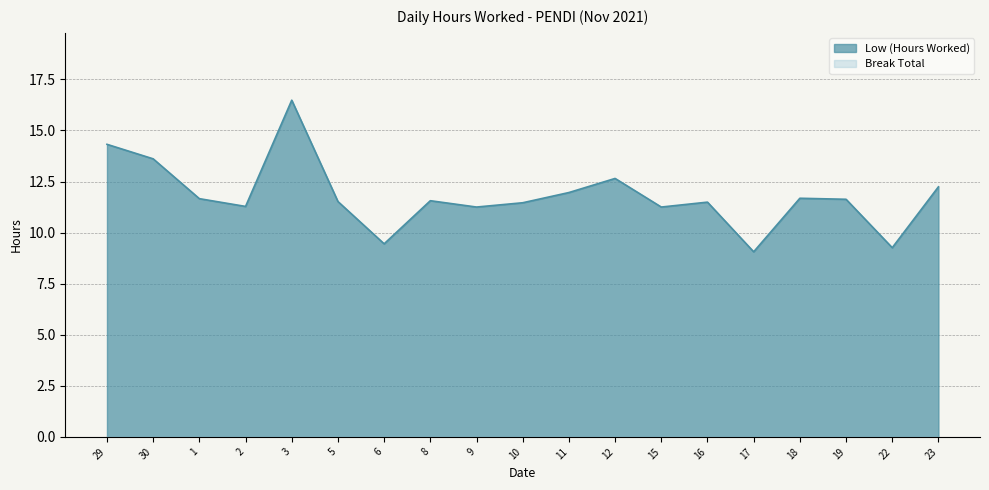

True or false: the data shows 10.5 at 3.

False